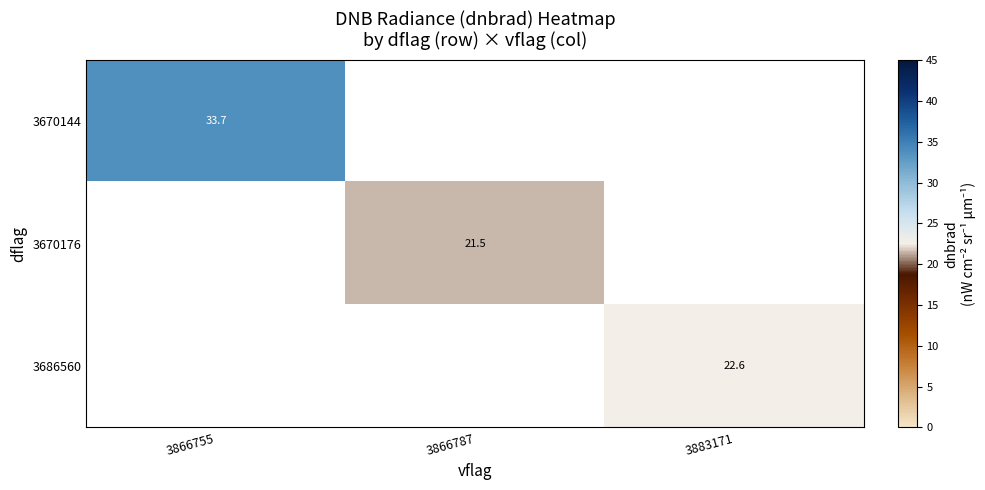

Between 3866787 and 3883171, which is larger?

3883171